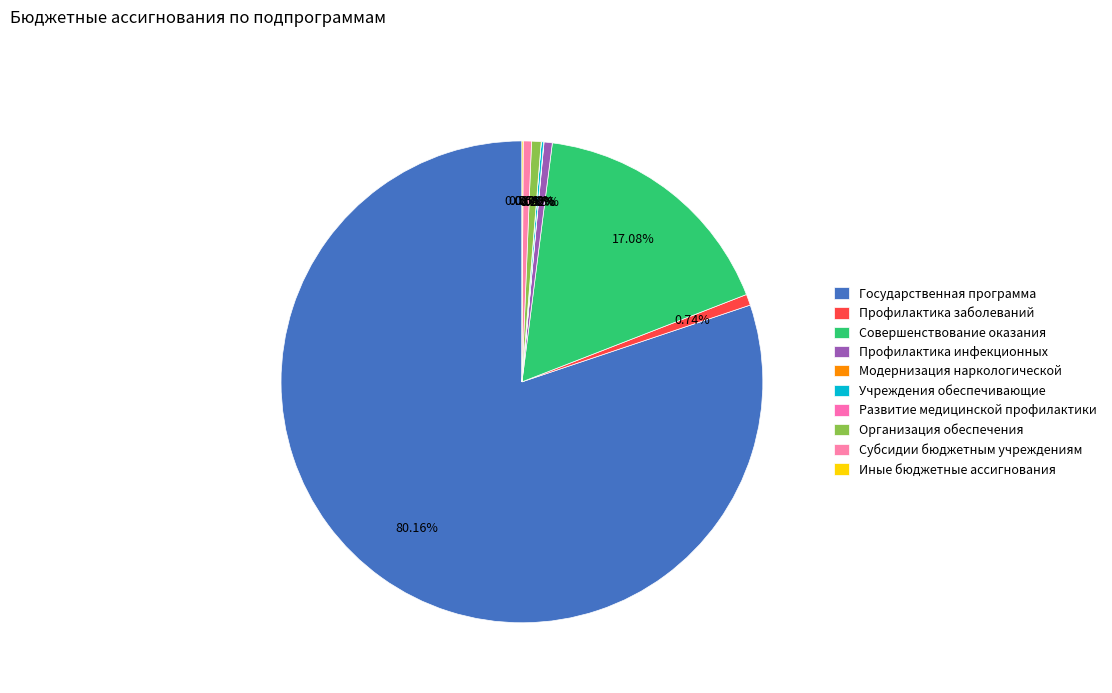

How many slices are in this pie chart?

10